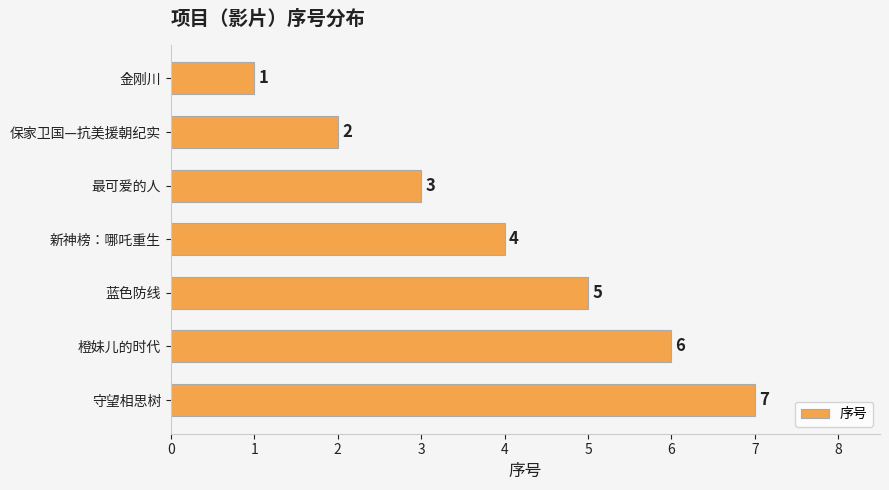

What is the sum of all values?

28